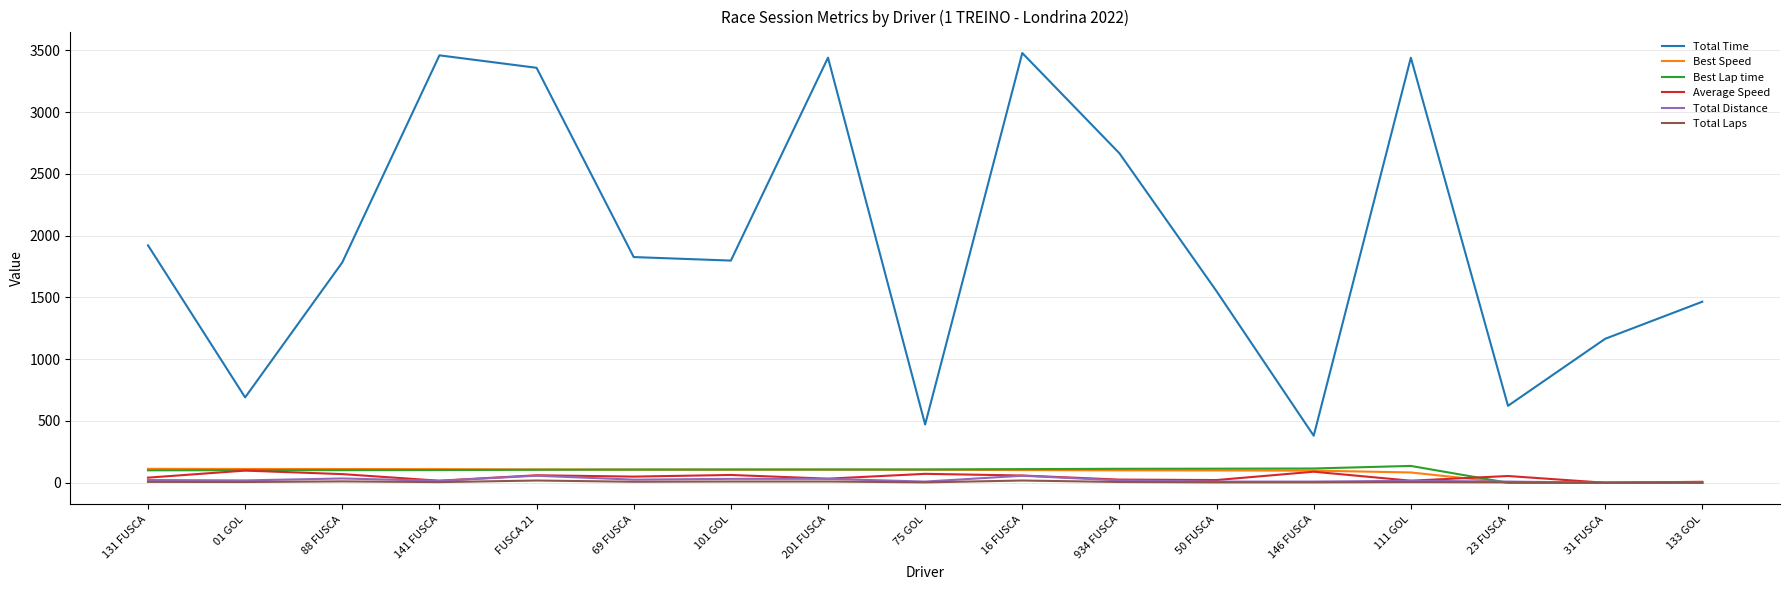

Is the value of Best Lap time at 88 FUSCA greater than the value of Total Time at 23 FUSCA?

No